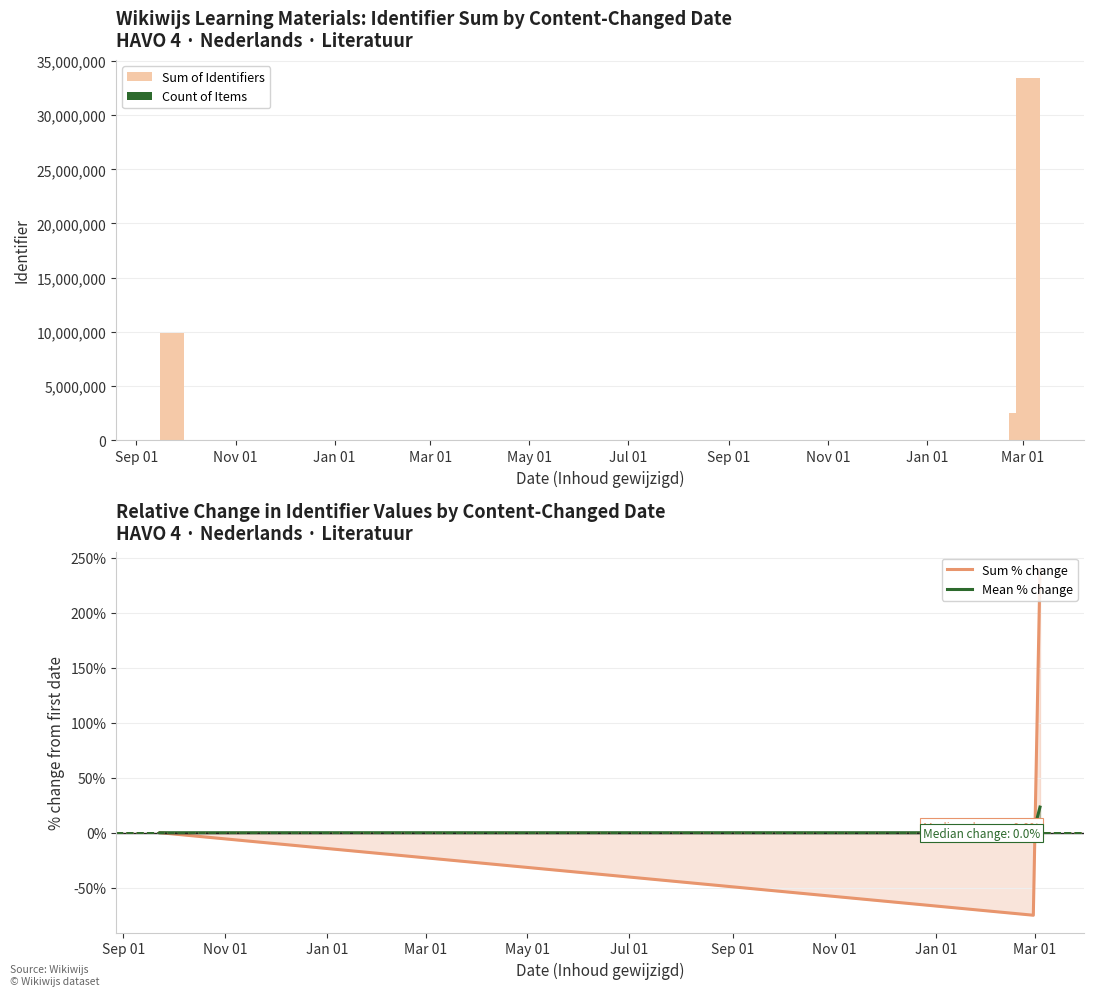

At how many categories does at least one series exceed 48669?

3